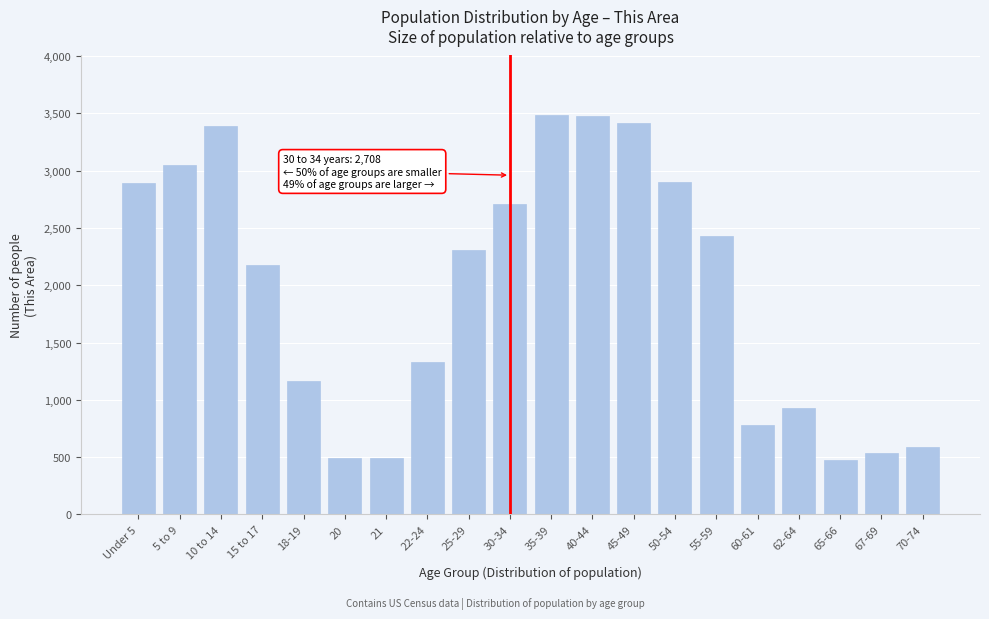

What is the smallest value displayed?

475